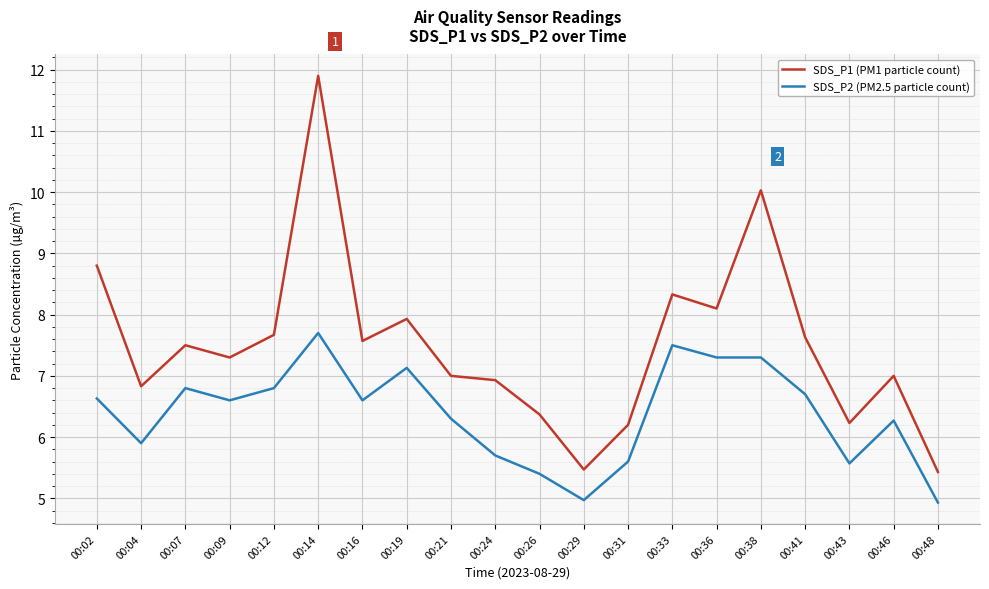

Reading left to right, list all the values displayed in this chart.

SDS_P1 (PM1 particle count): 00:02=8.8	00:04=6.8	00:07=7.5	00:09=7.3	00:12=7.7	00:14=11.9	00:16=7.6	00:19=7.9	00:21=7.0	00:24=6.9	00:26=6.4	00:29=5.5	00:31=6.2	00:33=8.3	00:36=8.1	00:38=10.0	00:41=7.6	00:43=6.2	00:46=7.0	00:48=5.4
SDS_P2 (PM2.5 particle count): 00:02=6.6	00:04=5.9	00:07=6.8	00:09=6.6	00:12=6.8	00:14=7.7	00:16=6.6	00:19=7.1	00:21=6.3	00:24=5.7	00:26=5.4	00:29=5.0	00:31=5.6	00:33=7.5	00:36=7.3	00:38=7.3	00:41=6.7	00:43=5.6	00:46=6.3	00:48=4.9